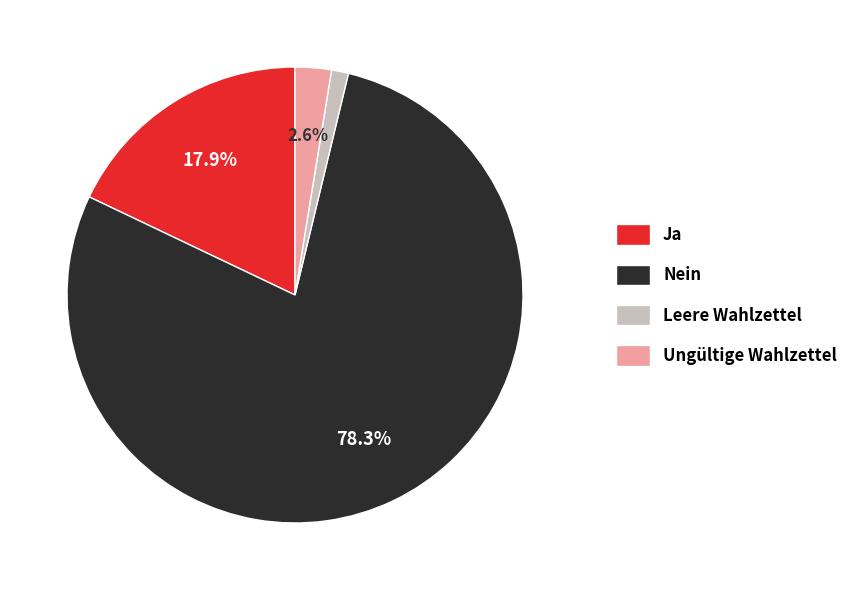

Which category accounts for the majority?

Nein